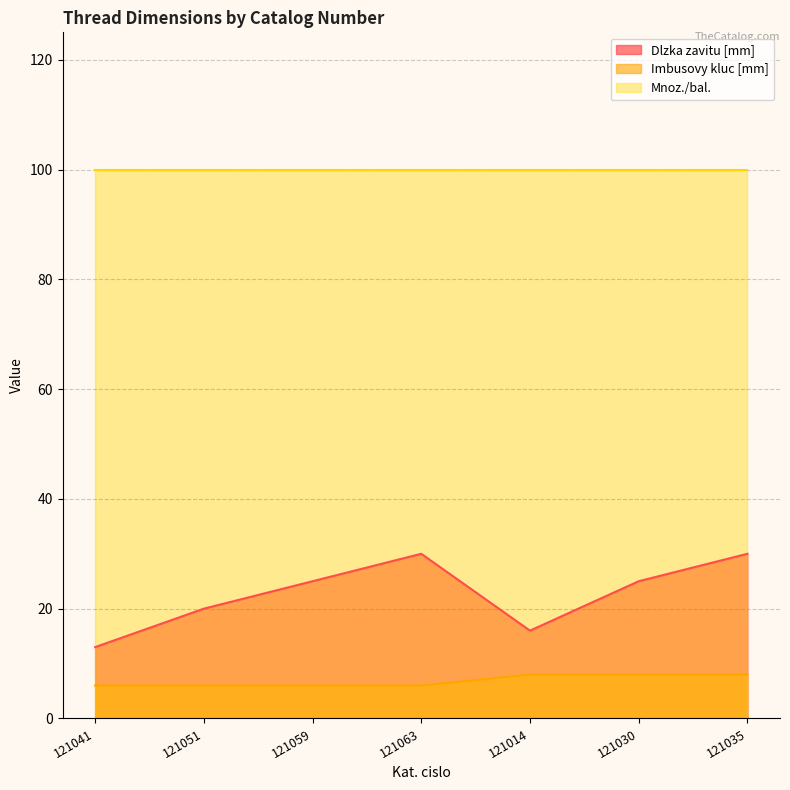

List the series in order of their peak value, highest first.

Mnoz./bal., Dlzka zavitu [mm], Imbusovy kluc [mm]